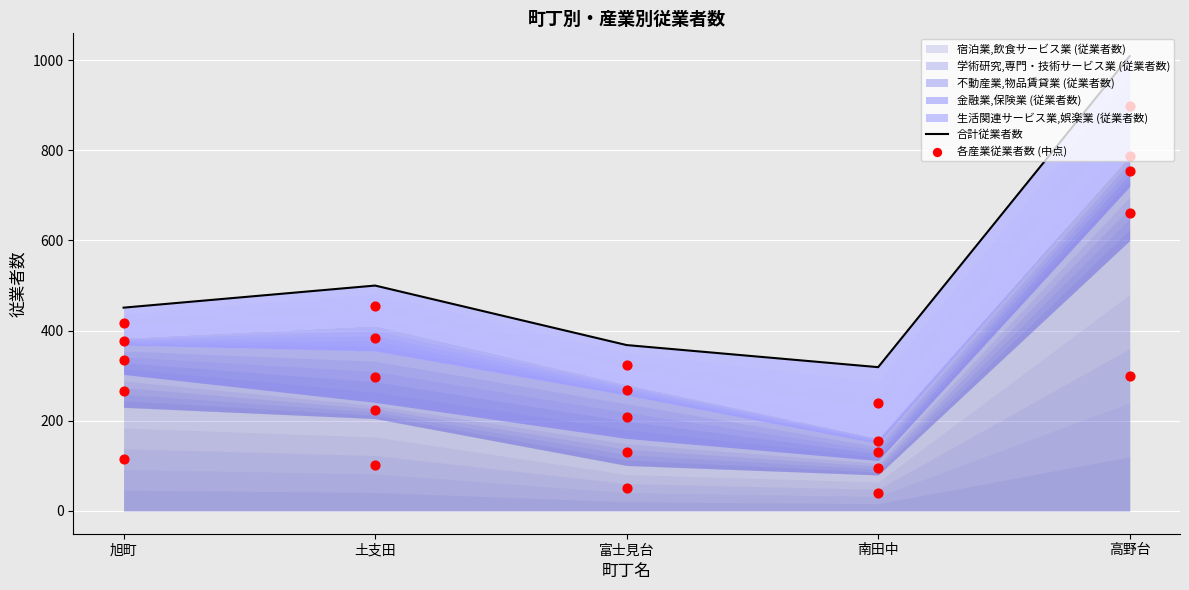

What is the change in value from 旭町 to 高野台?

+558